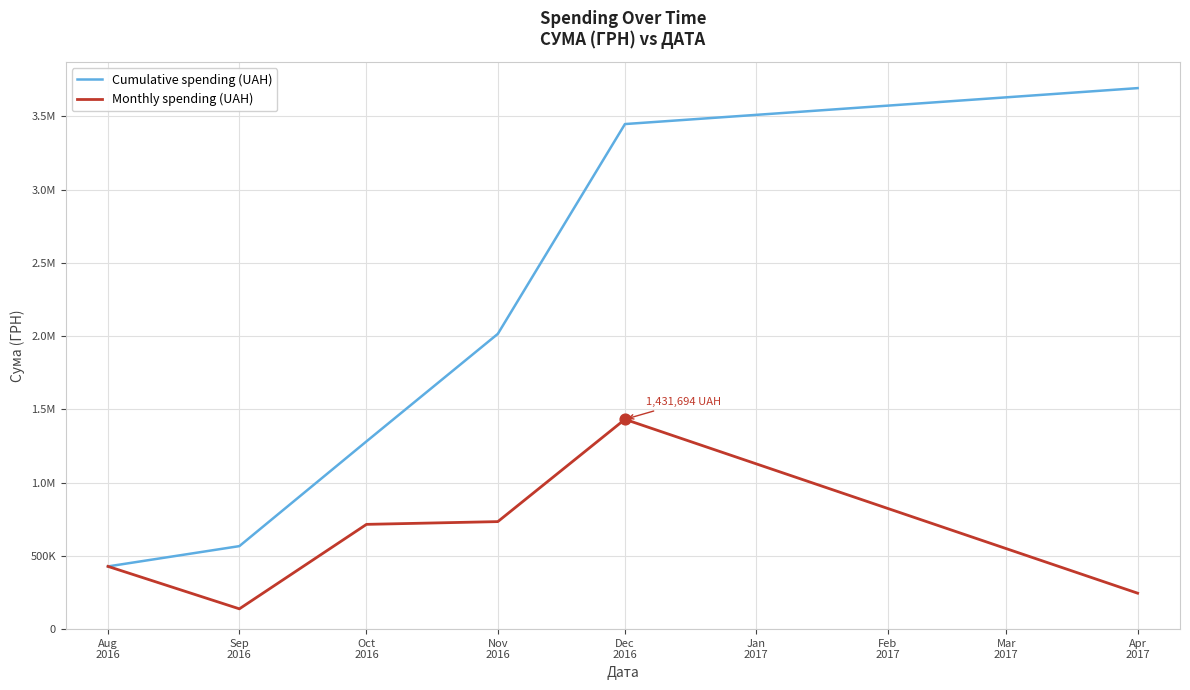

What are all the series names shown in the legend?

Cumulative spending (UAH), Monthly spending (UAH)